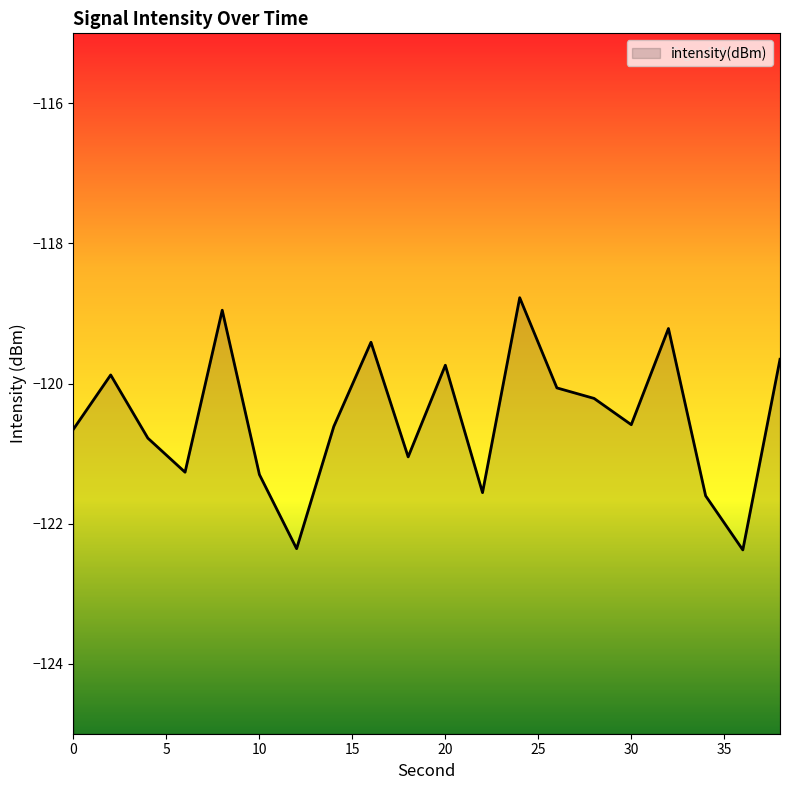

True or false: the data shows -206.1 at 4.

False